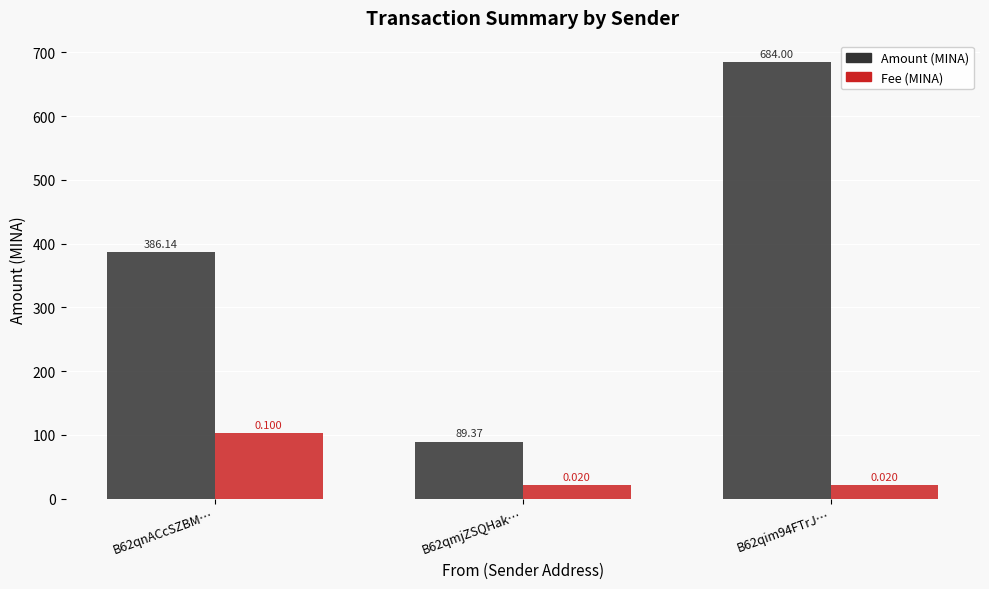

What position from the left is B62qmjZSQHak…?

2